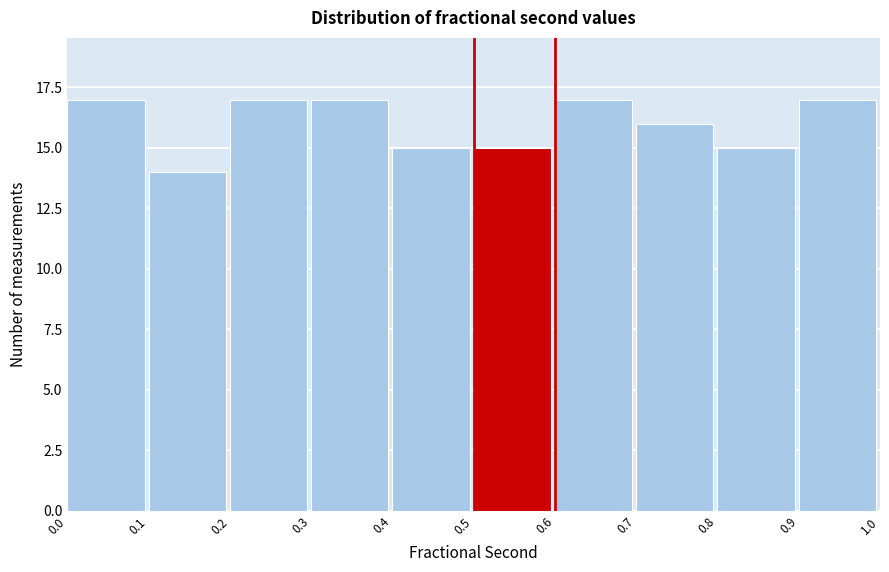

Reading left to right, list every bar in this chart as the range it spans on the x-axis followed by its height. The values are not printed on the chart, so give them approximately, as read against the axis.

0.0 to 0.1: 17
0.1 to 0.2: 14
0.2 to 0.3: 17
0.3 to 0.4: 17
0.4 to 0.5: 15
0.5 to 0.6: 15
0.6 to 0.7: 17
0.7 to 0.8: 16
0.8 to 0.9: 15
0.9 to 1.0: 17